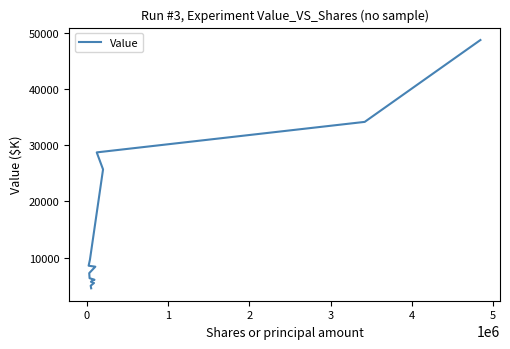

What is the difference between the maximum and minimum values?

44151